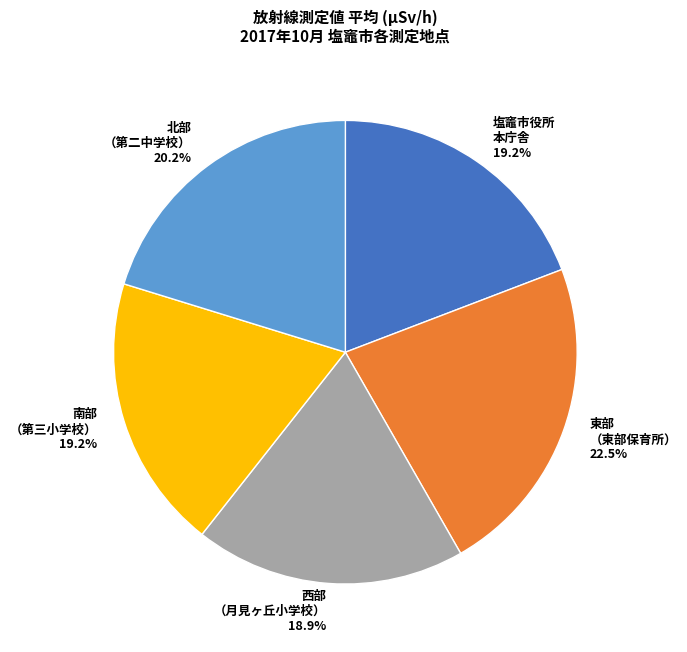

What portion of the pie excludes 塩竈市役所 本庁舎?

80.8%